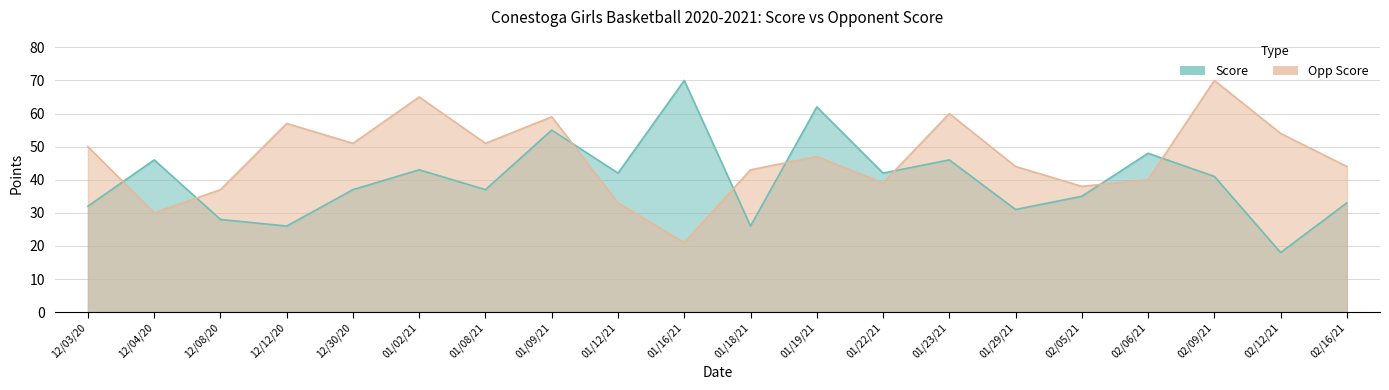

What are all the series names shown in the legend?

Score, Opp Score